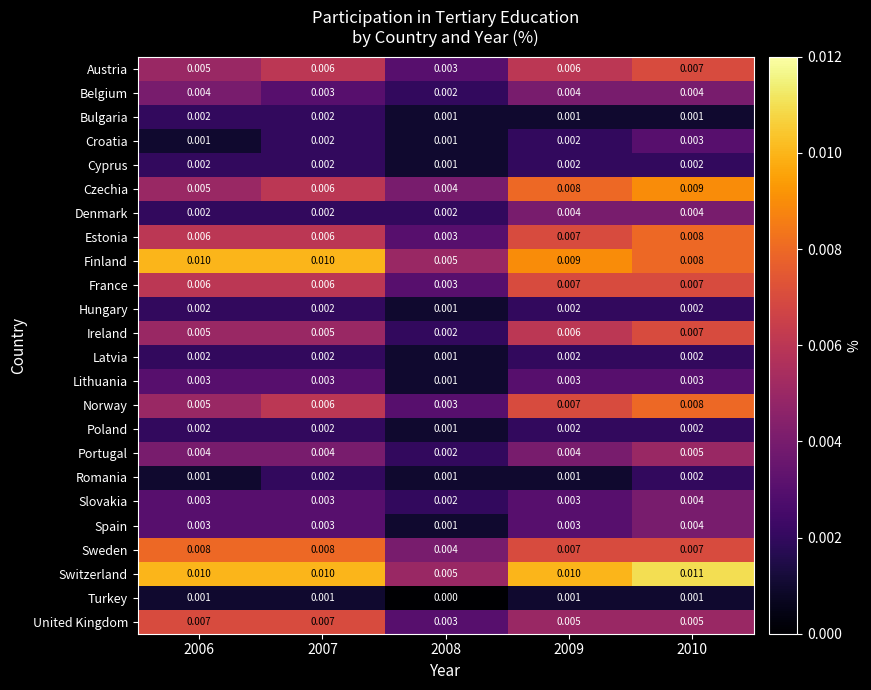

What is the total value across all series at 2009?

0.1